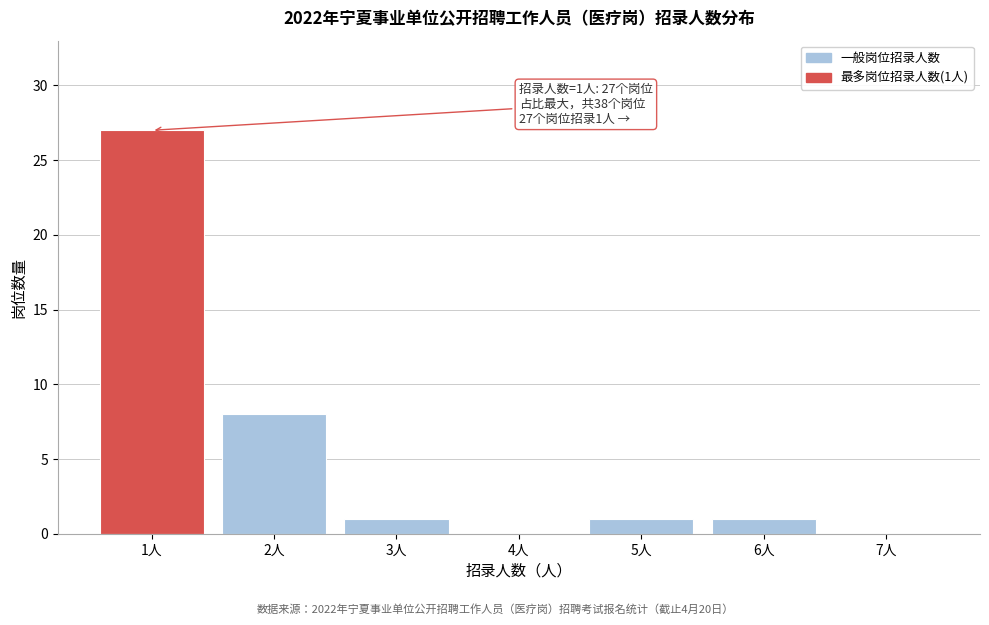

Over which range of the x-axis is the bar tallest?

0.5 to 1.5